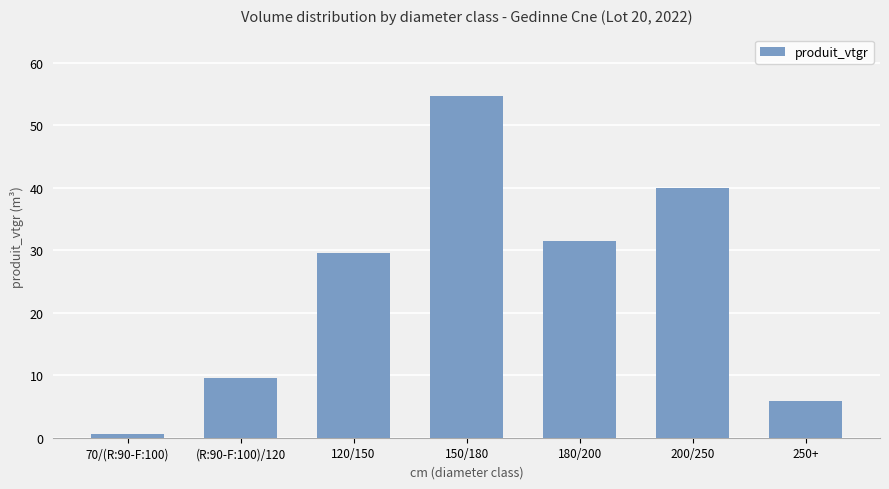

The chart shows a value of 45.5 at 180/200. True or false?

False